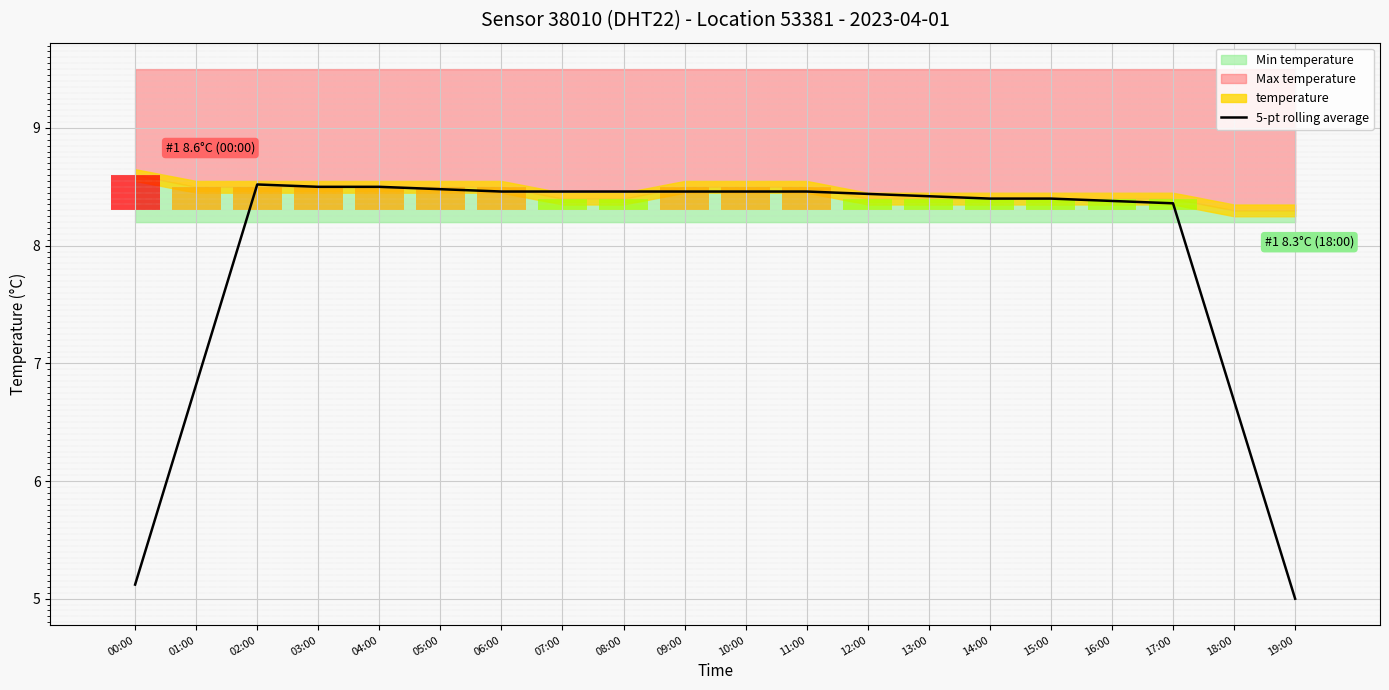

What is the difference between the maximum and minimum values?

3.5